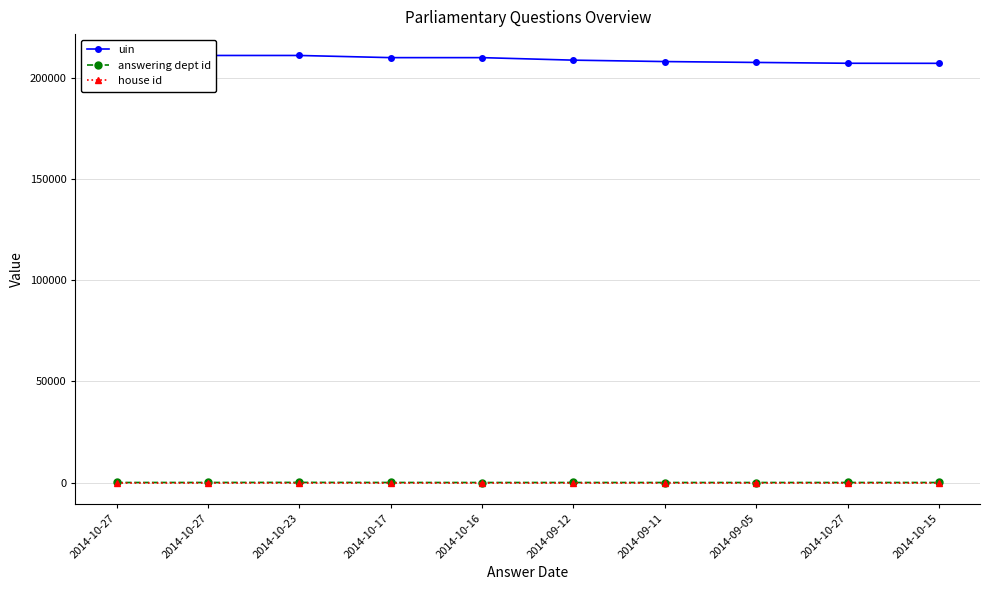

At which category does answering dept id reach its first local valley?

2014-10-16